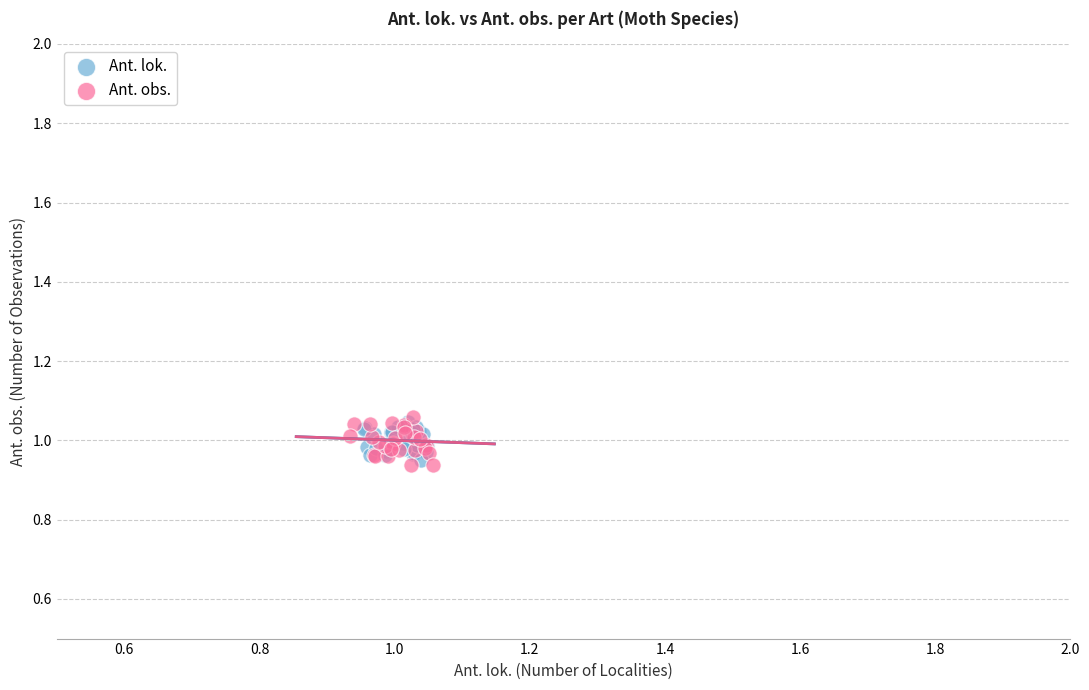

Which series has the widest spread of Y values?

Ant. obs.